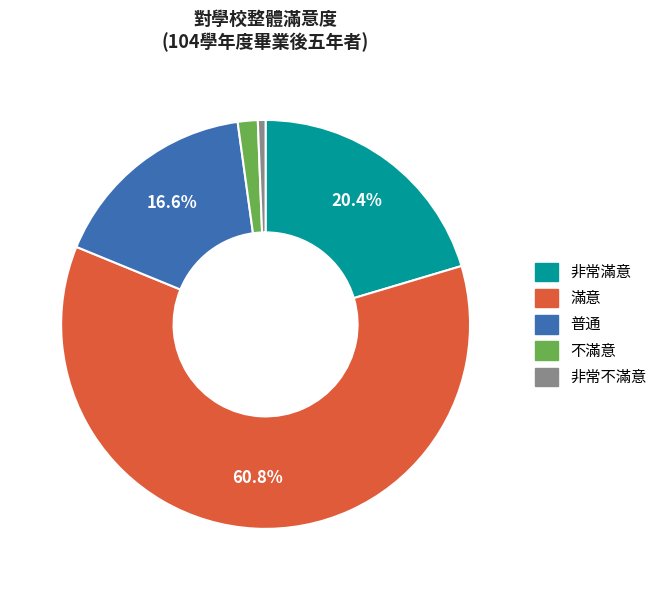

How many slices are in this pie chart?

5